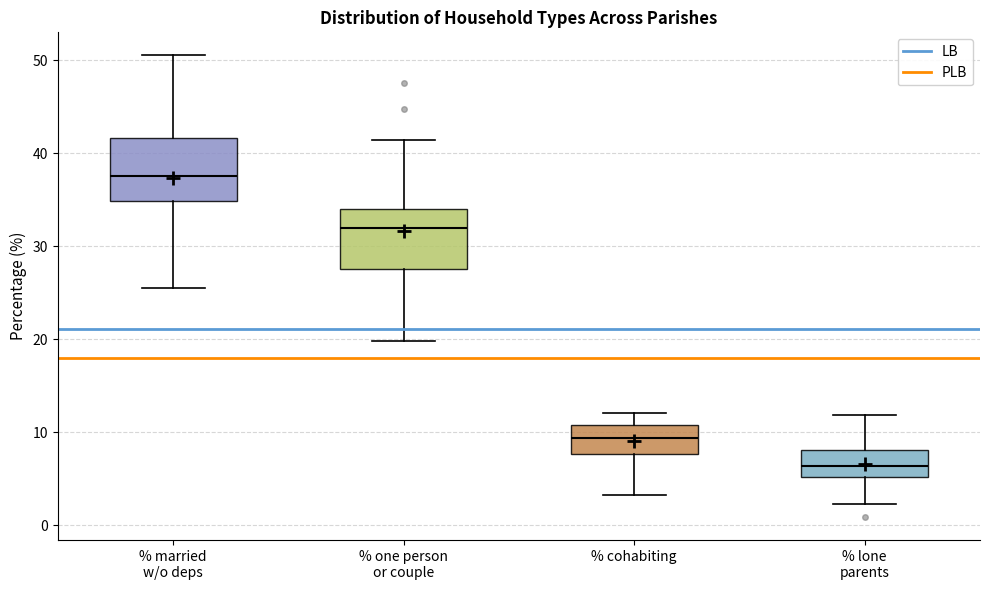

Which box's median line is the highest?

% married w/o deps